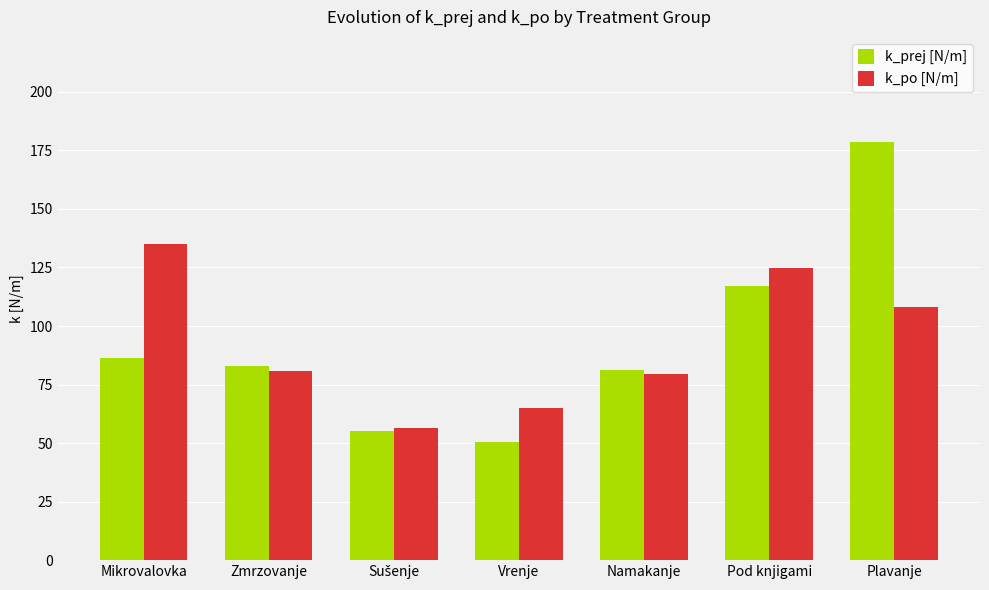

Rank the series at Mikrovalovka from highest to lowest value.

k_po [N/m], k_prej [N/m]